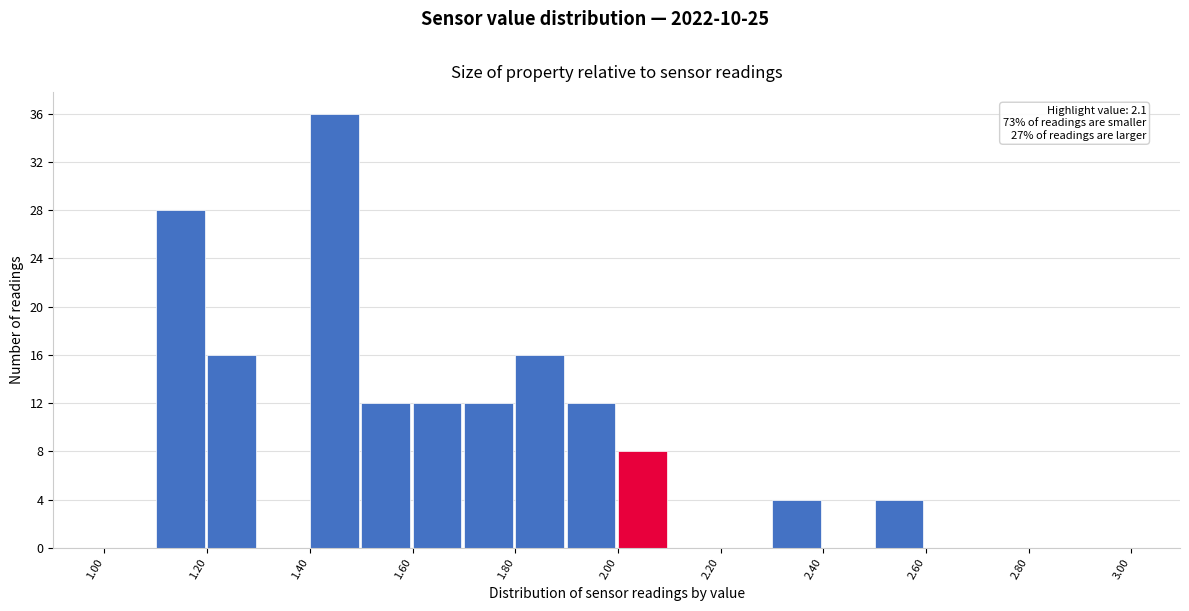

Which range on the x-axis has the tallest bar?

1.4 to 1.5